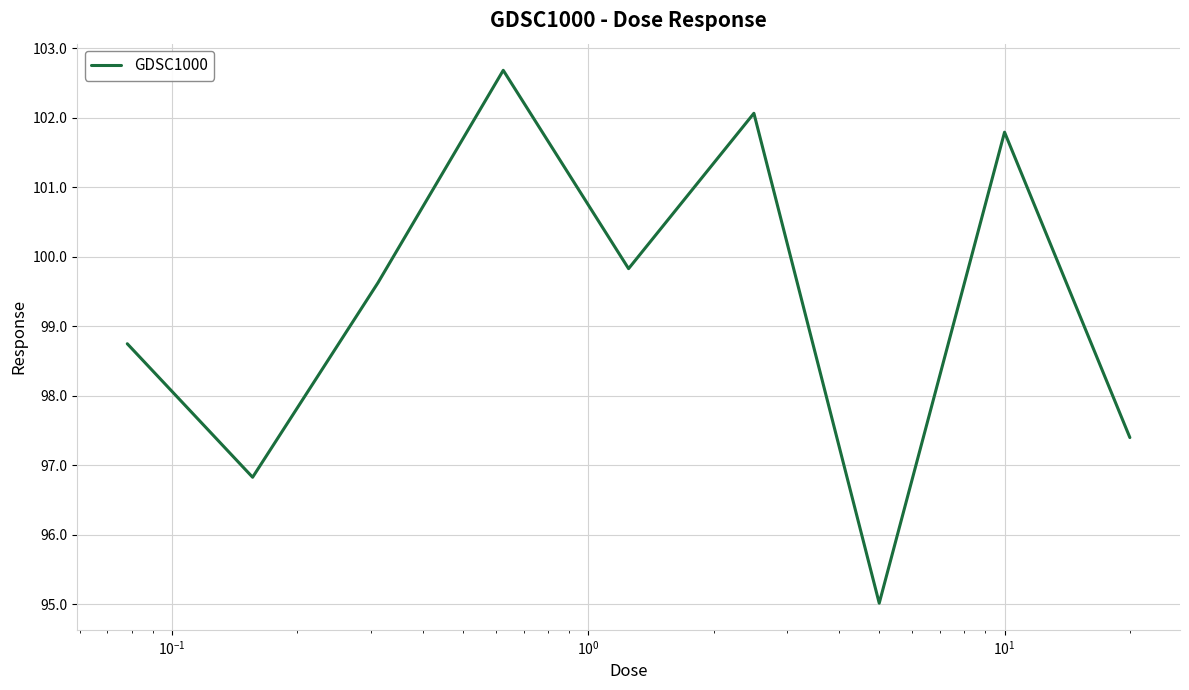

What is the greatest value displayed?

102.7